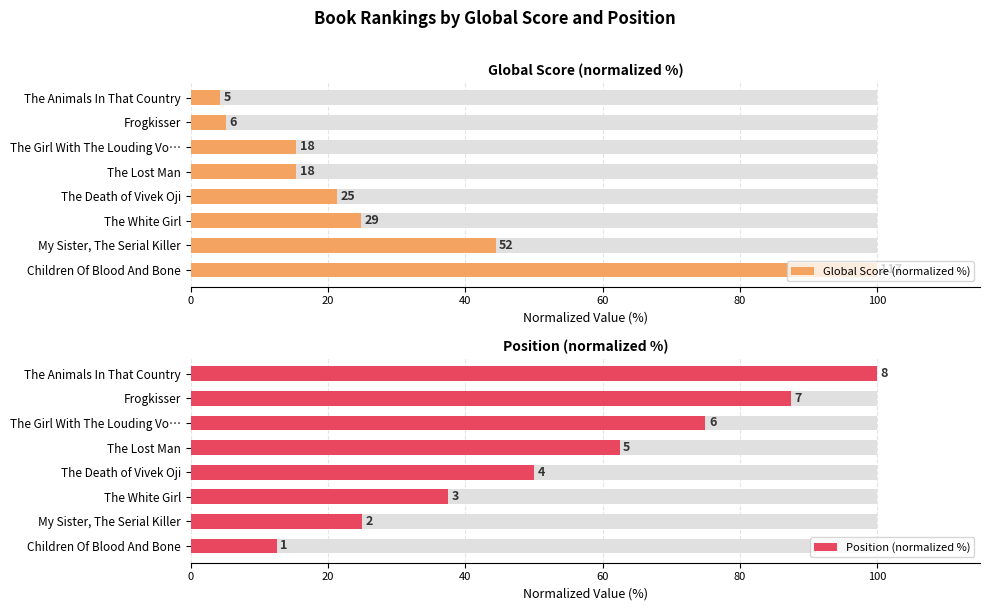

What are all the series names shown in the legend?

Global Score (normalized %), Position (normalized %)